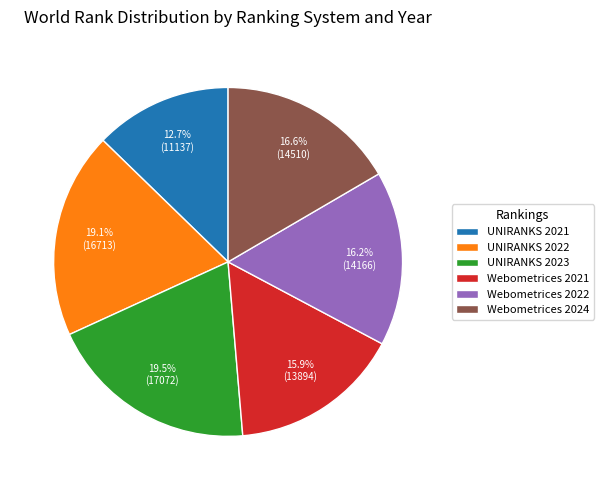

What is the ratio of the value at Webometrices 2024 to the value at UNIRANKS 2021?

1.3